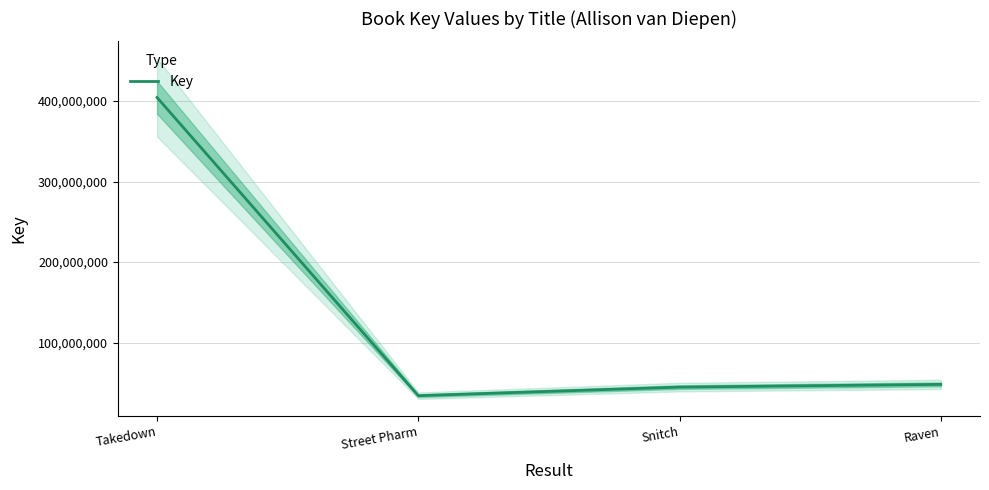

What is the change in value from Snitch to Raven?

+3387473